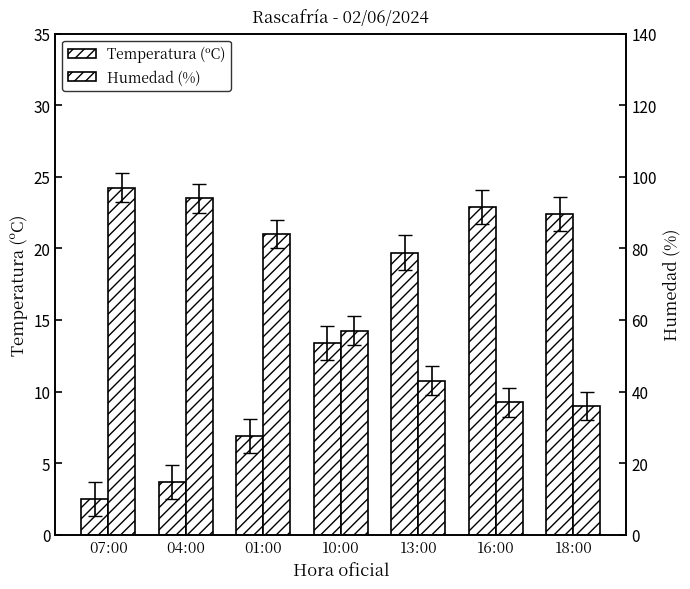

Does the chart contain stacked bars?

No